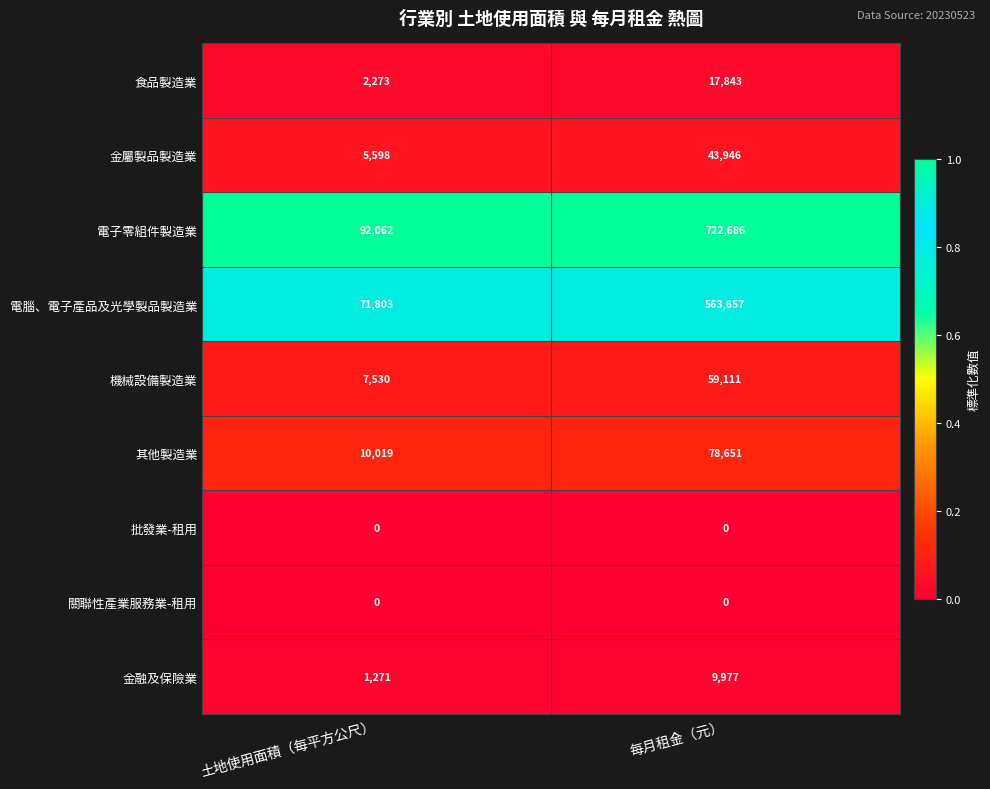

Is it true that 食品製造業 equals 17843 at 每月租金（元）?

True